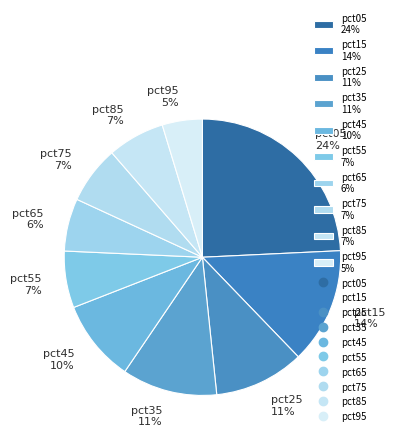

Combined, do pct65 6% and pct05 24% account for over 50%?

No